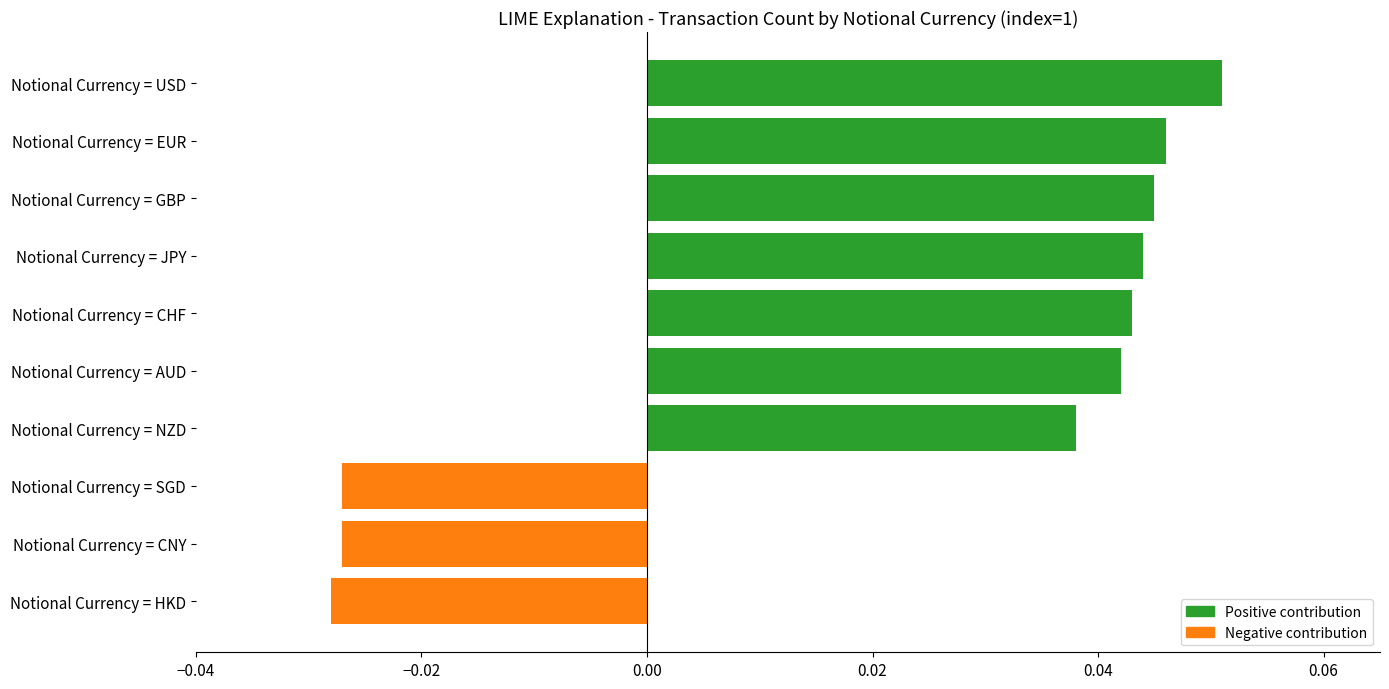

How many values are below zero?

3